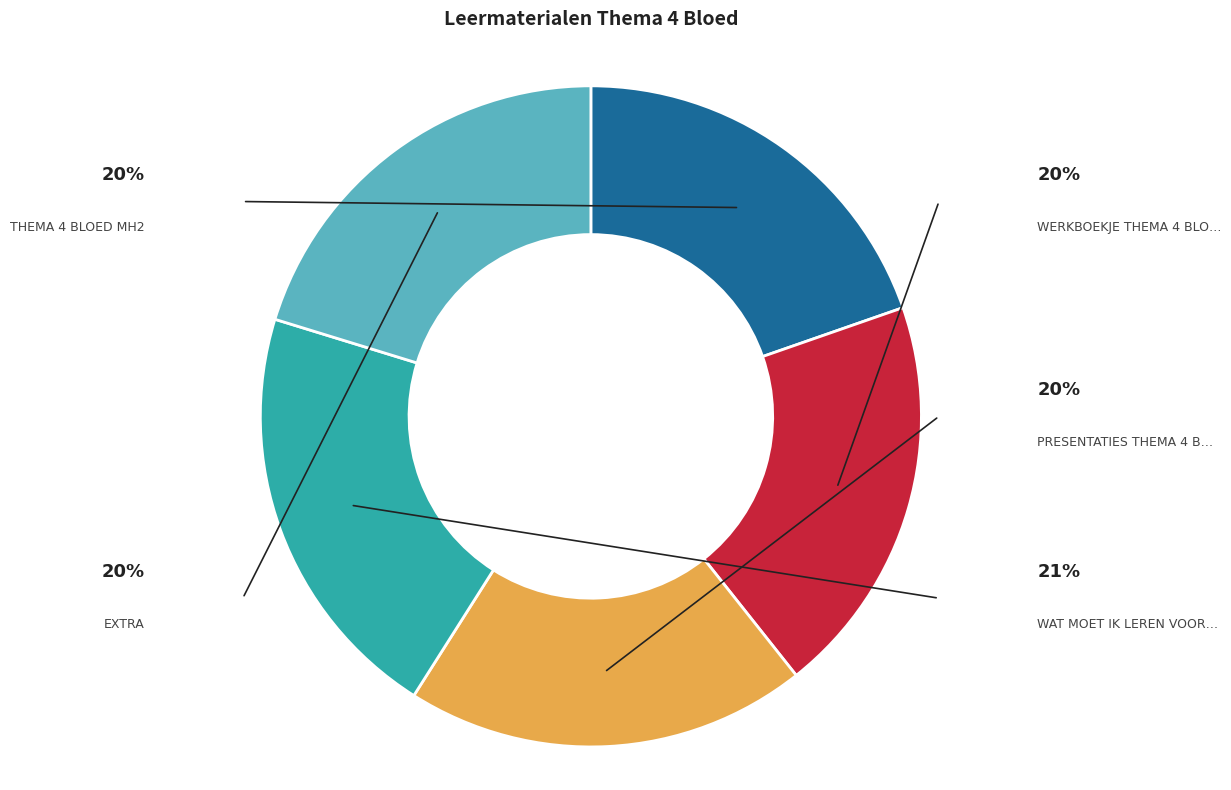

Is there any slice that represents more than half of the pie?

No